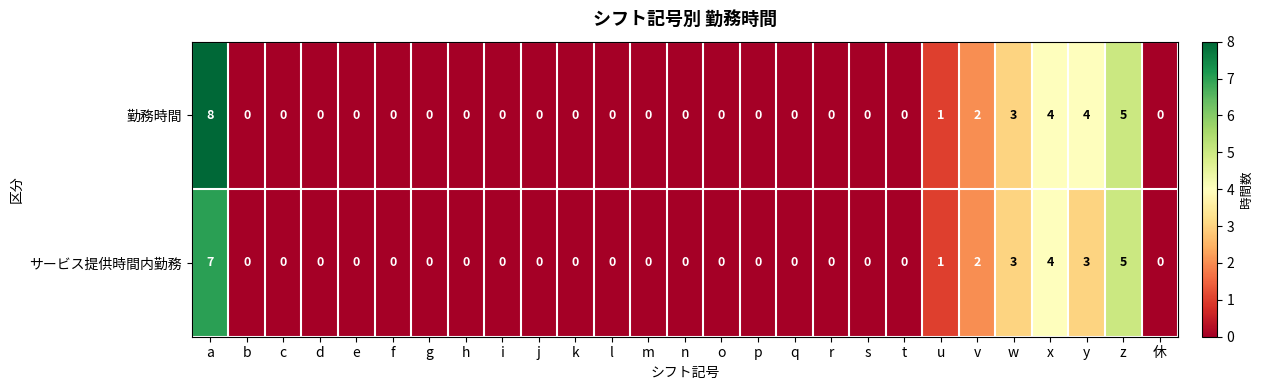

What is the greatest value displayed?

8